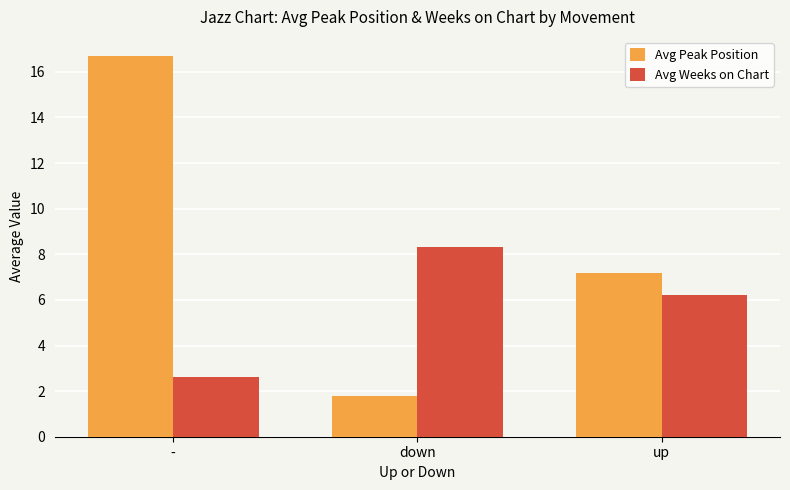

Is it true that Avg Peak Position equals 8.6 at -?

False